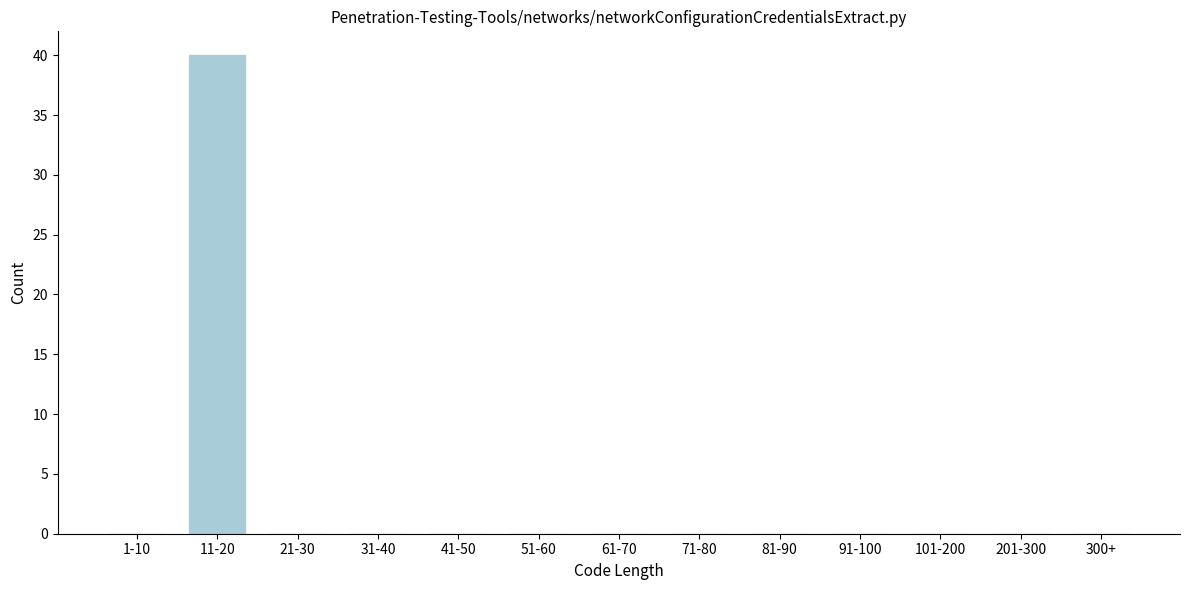

Reading left to right, extract all data points from this chart.

1-10=0	11-20=40	21-30=0	31-40=0	41-50=0	51-60=0	61-70=0	71-80=0	81-90=0	91-100=0	101-200=0	201-300=0	300+=0